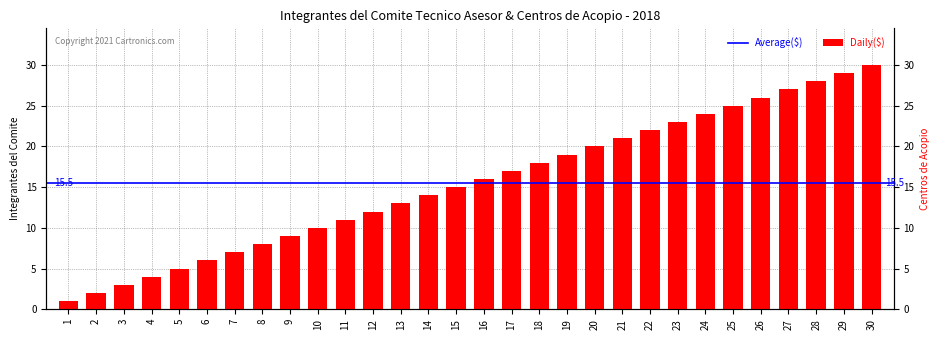

How many data points are less than 16?

15